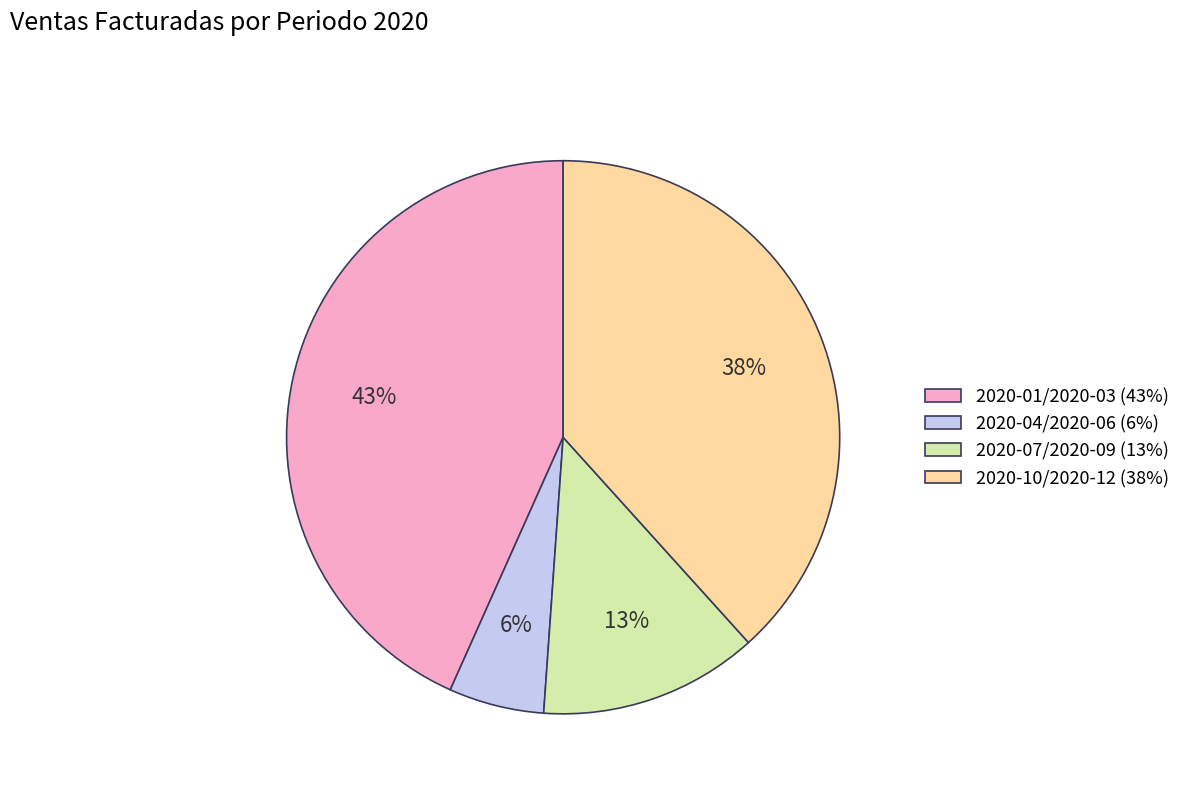

What is the largest slice in the pie chart?

2020-01/2020-03